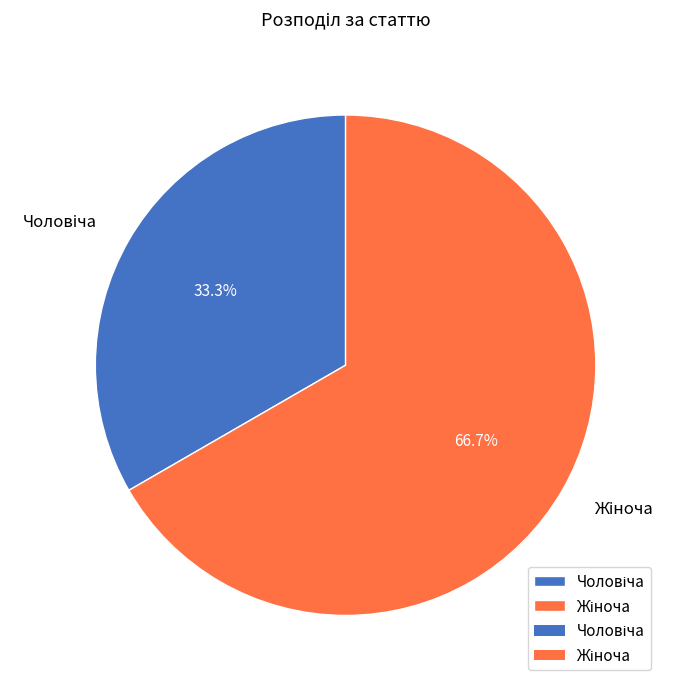

Does any single category account for the majority?

Yes